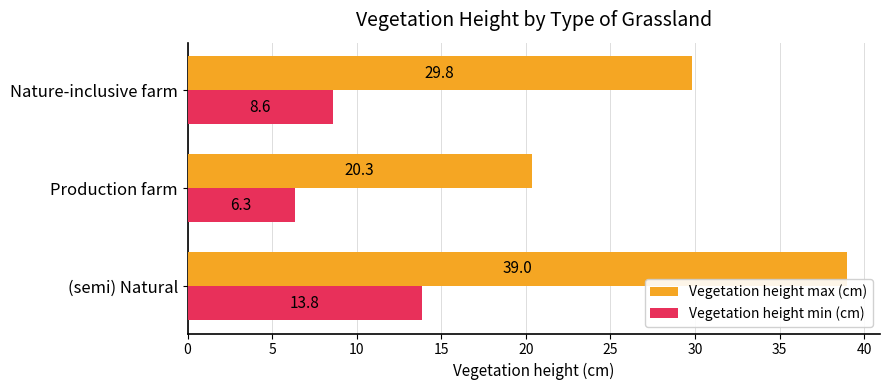

How many data points in Vegetation height min (cm) are above 8?

2